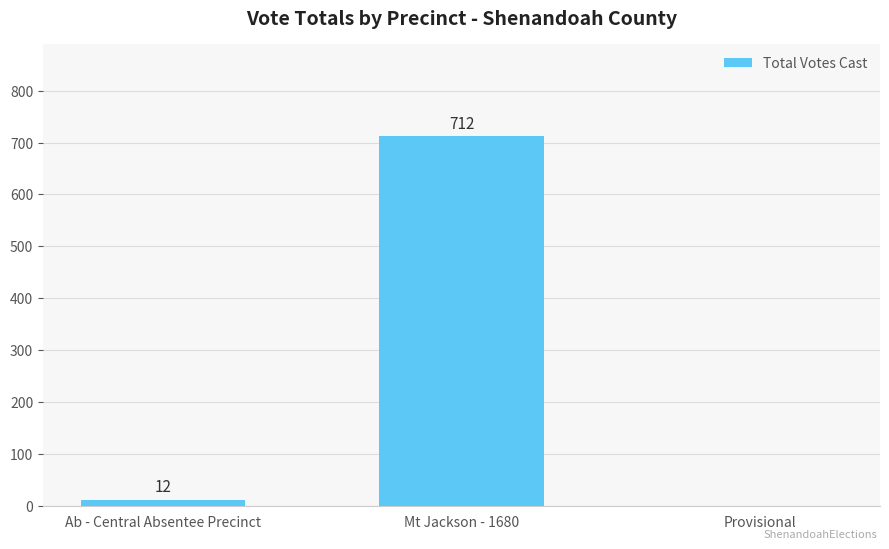

What is the change in value from Mt Jackson - 1680 to Provisional?

-712